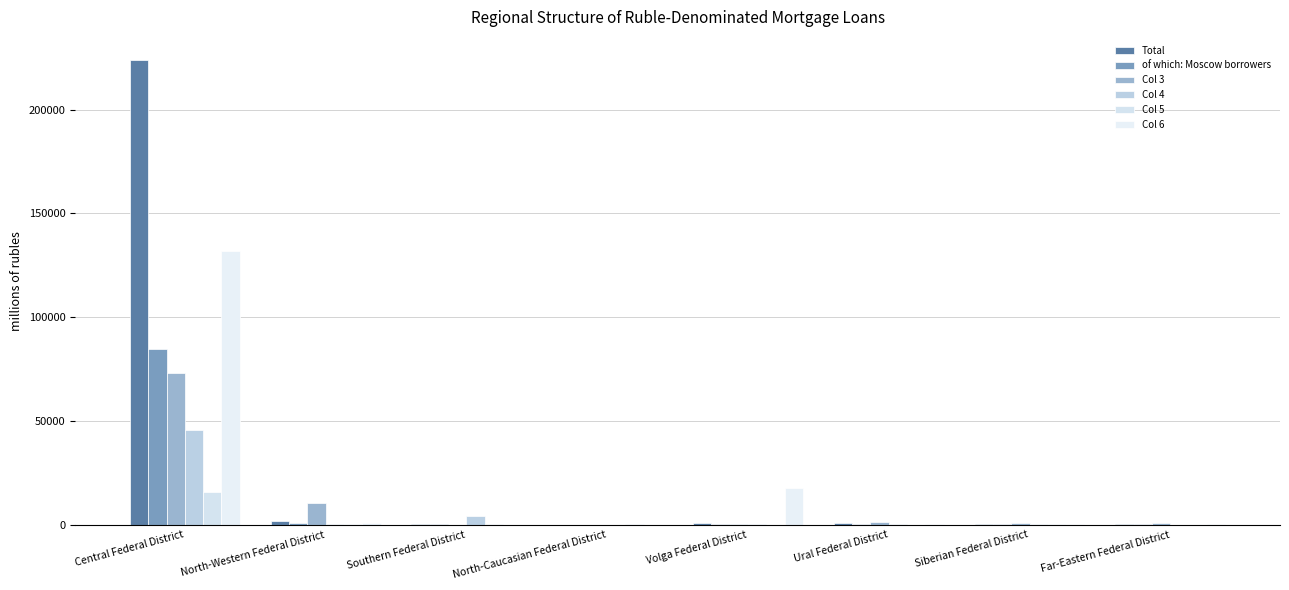

Is it true that Col 3 equals 3 at Southern Federal District?

False